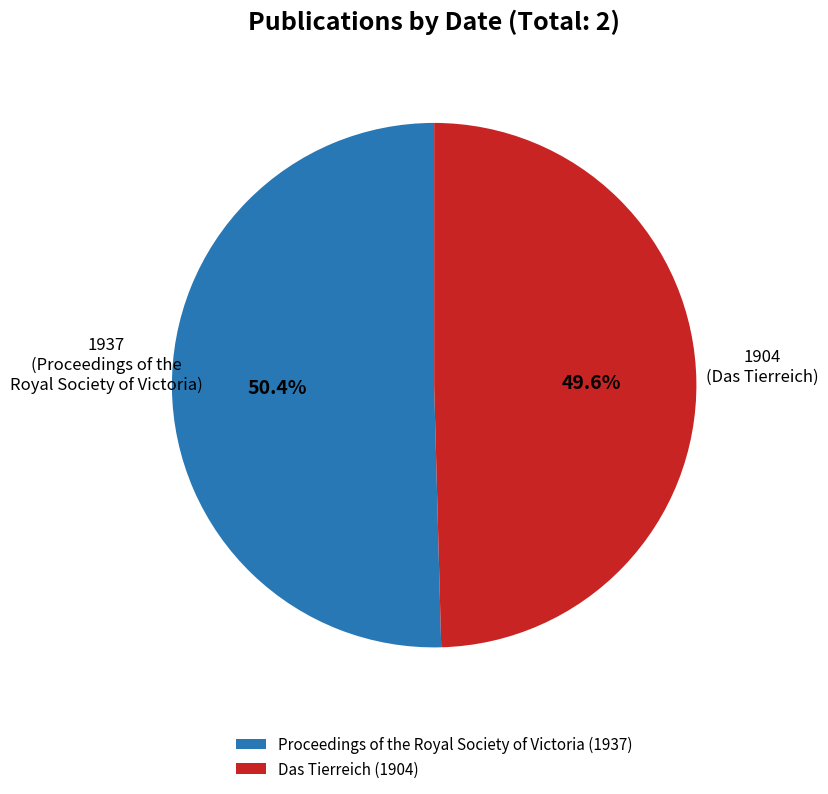

Which slice is the largest?

Proceedings of the Royal Society of Victoria (1937)